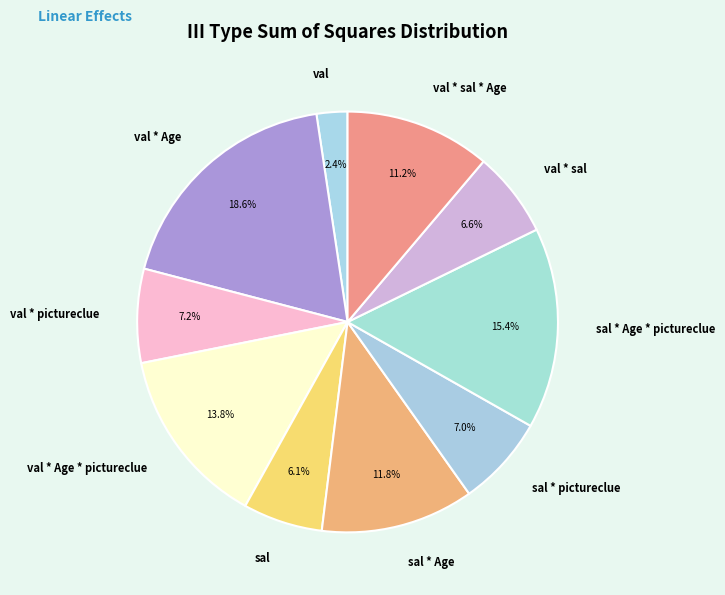

How many slices are in this pie chart?

10